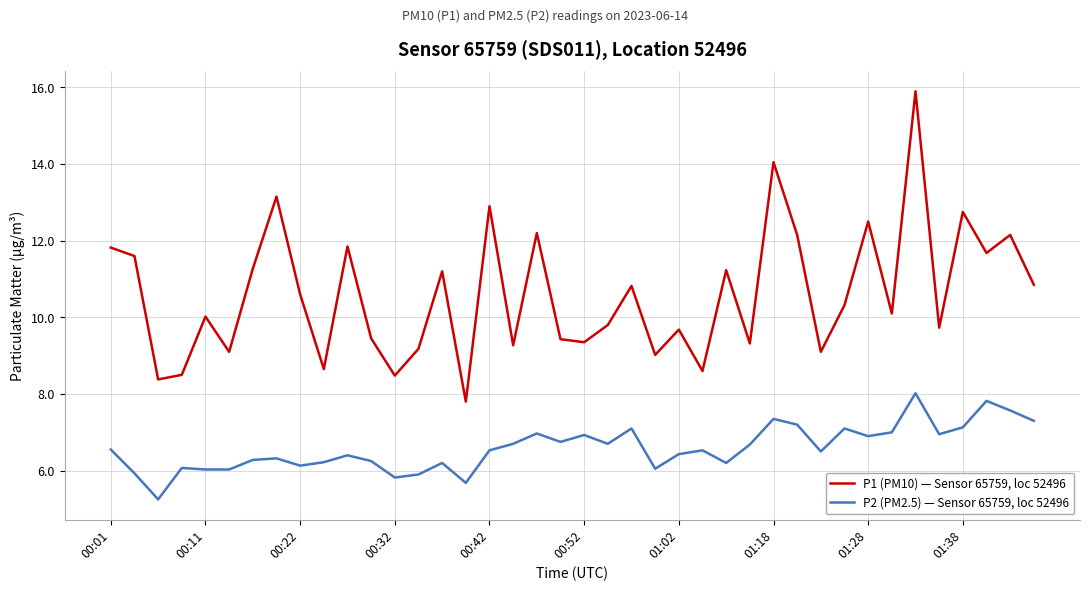

Which series has the largest total across all categories?

P1 (PM10) — Sensor 65759, loc 52496